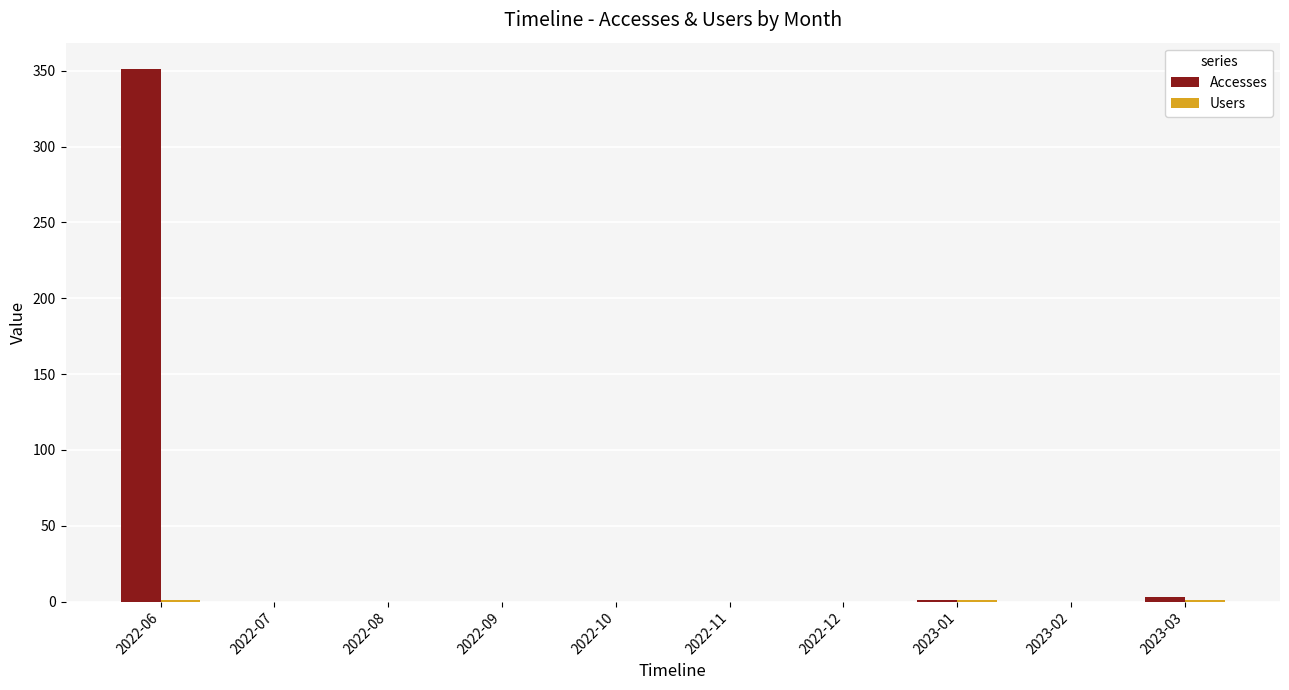

At which category is the sum across all series the highest?

2022-06